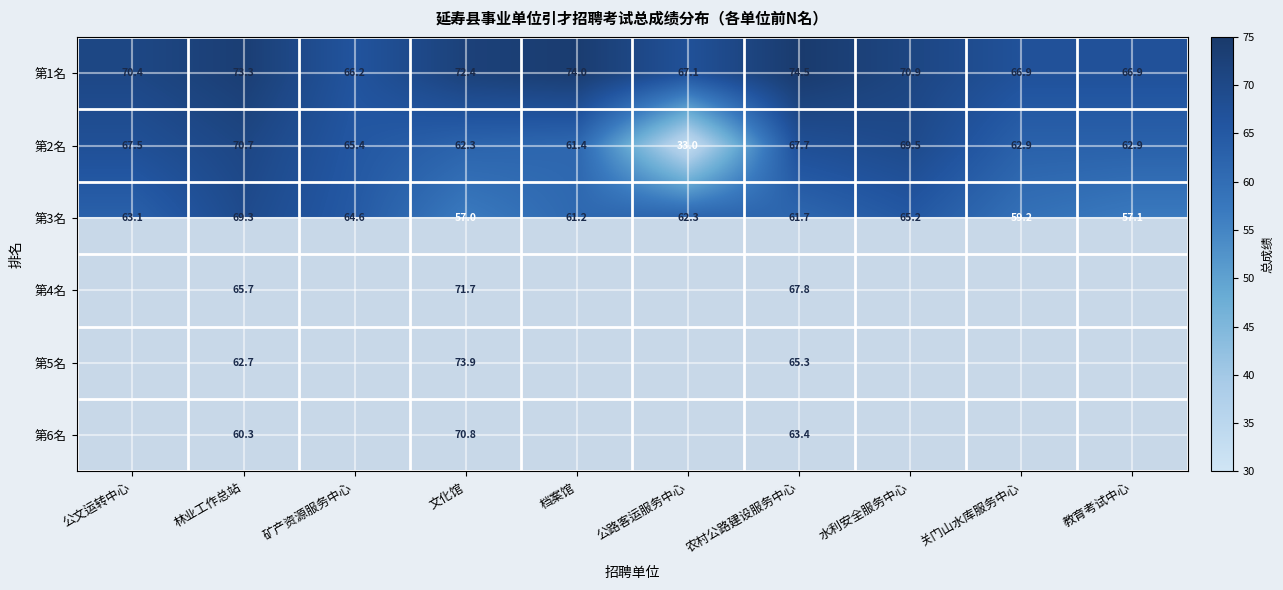

At which label does 第1名 first exceed 70?

公文运转中心